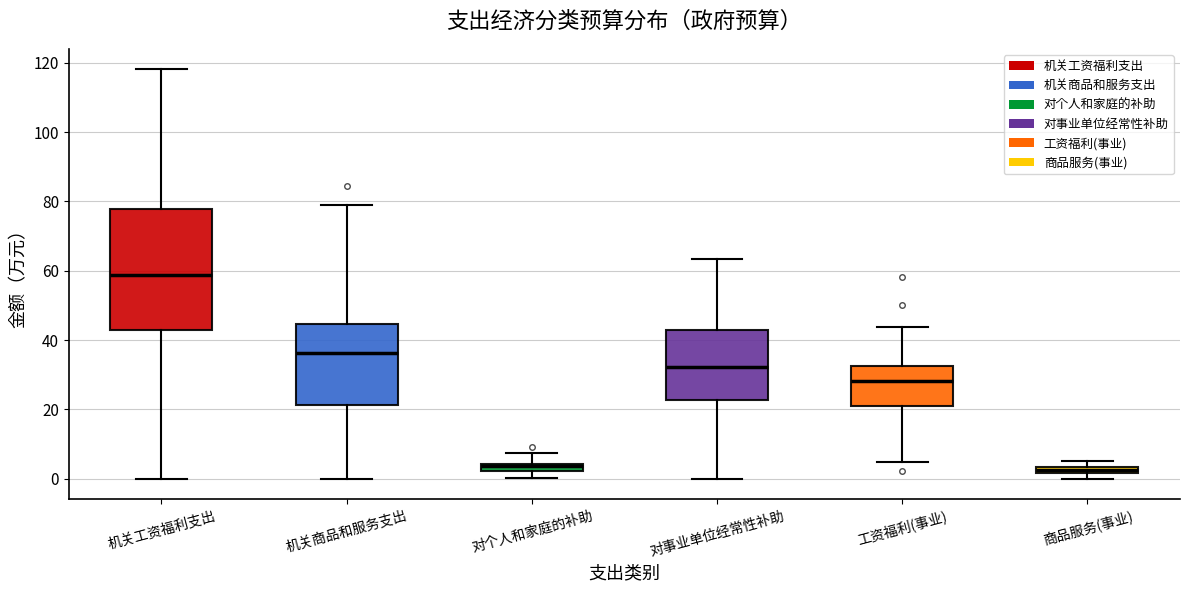

Where does the upper whisker of the box for 对个人和家庭的补助 end on the y-axis? The values are not printed on the chart, so give them approximately, as read against the axis.

8